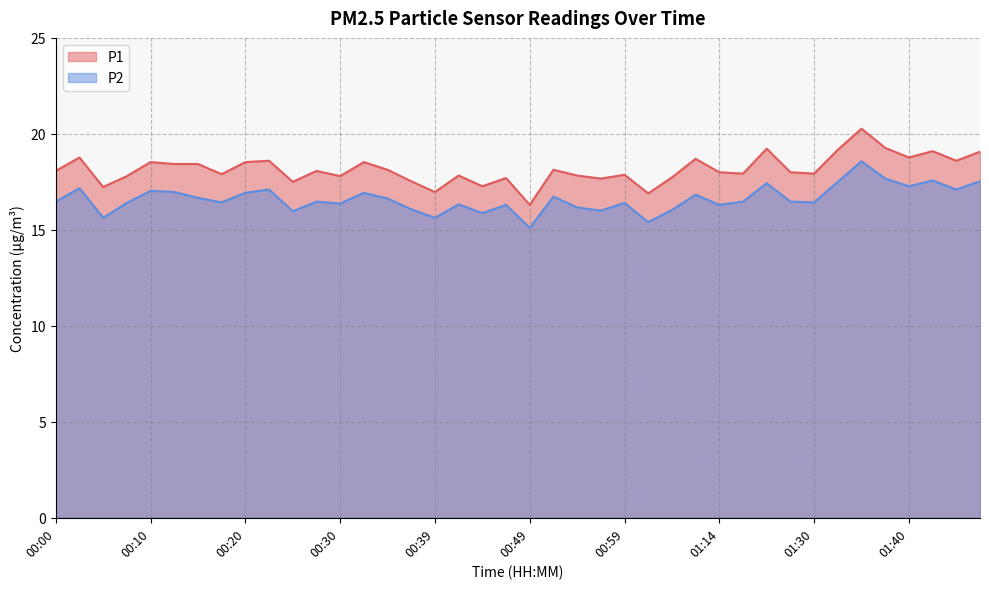

What value does the P1 series have at 01:04?

17.7